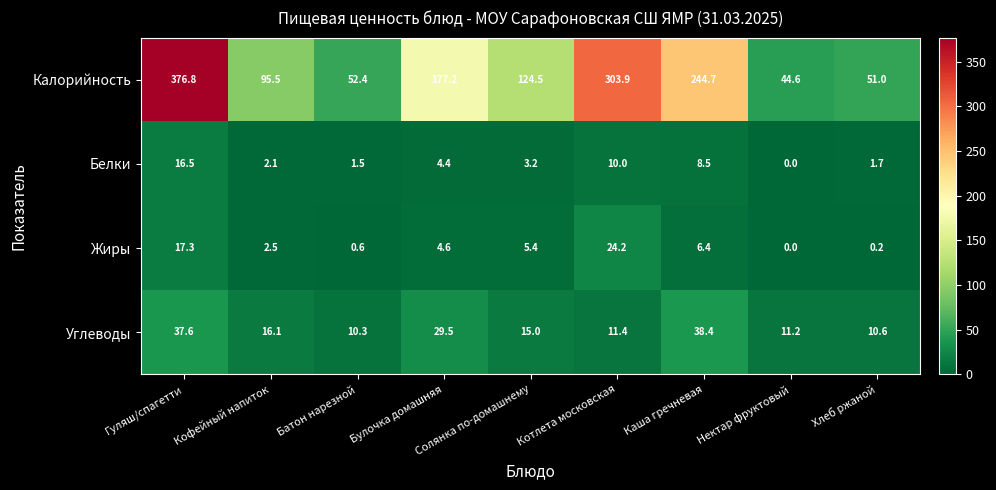

The Жиры series shows 6.4 at Каша гречневая. True or false?

True